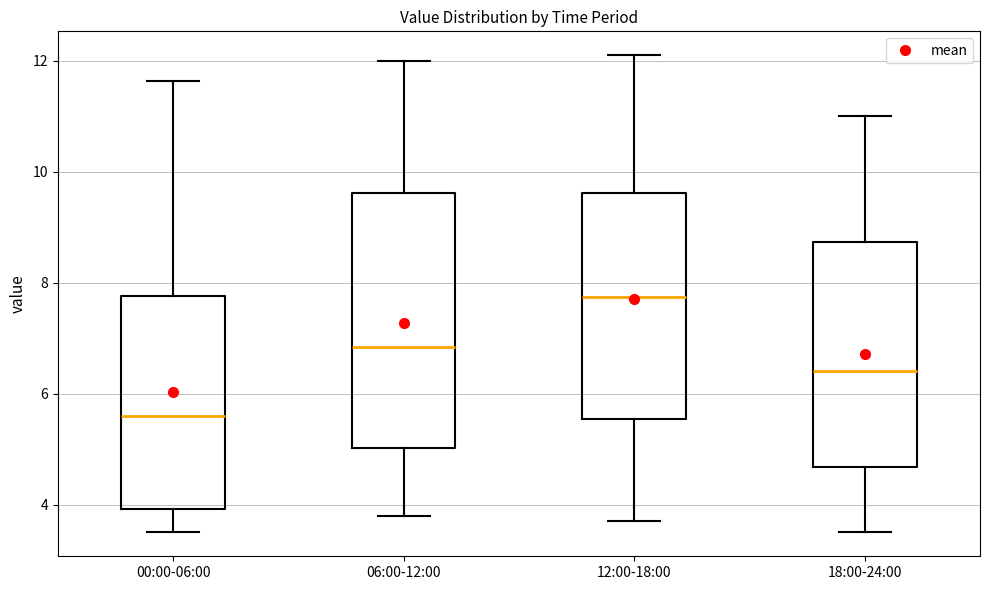

Which box's median line is the highest?

12:00-18:00